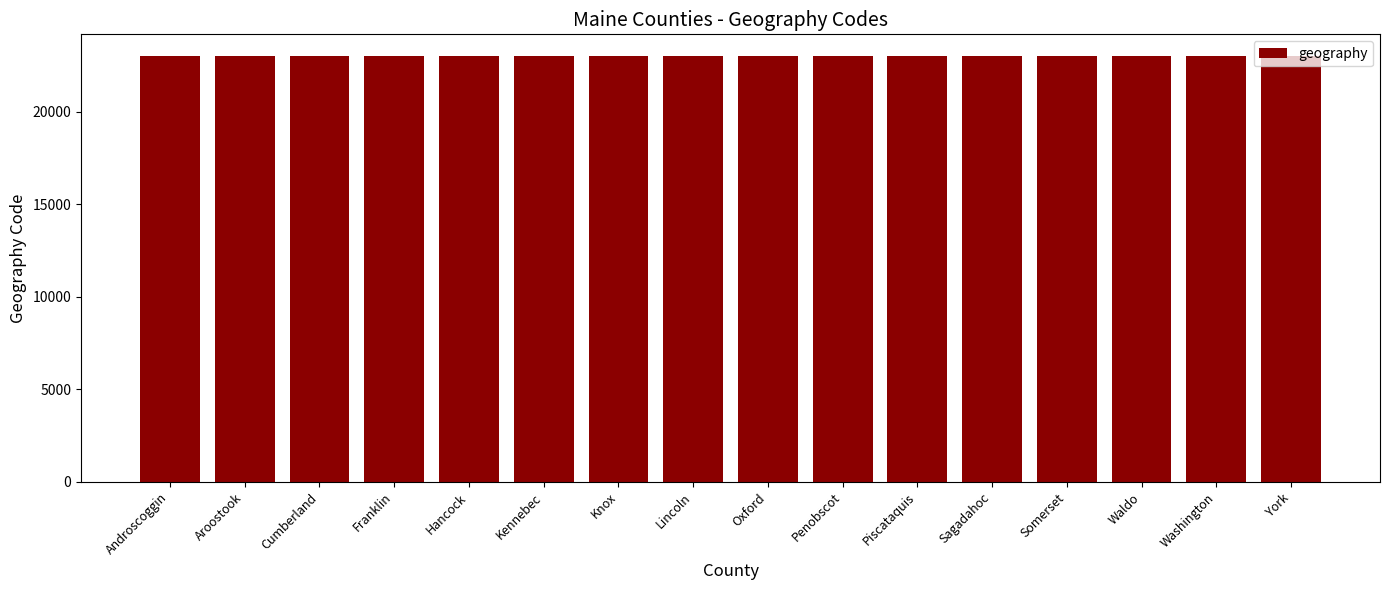

The chart shows a value of 40726 at Hancock. True or false?

False